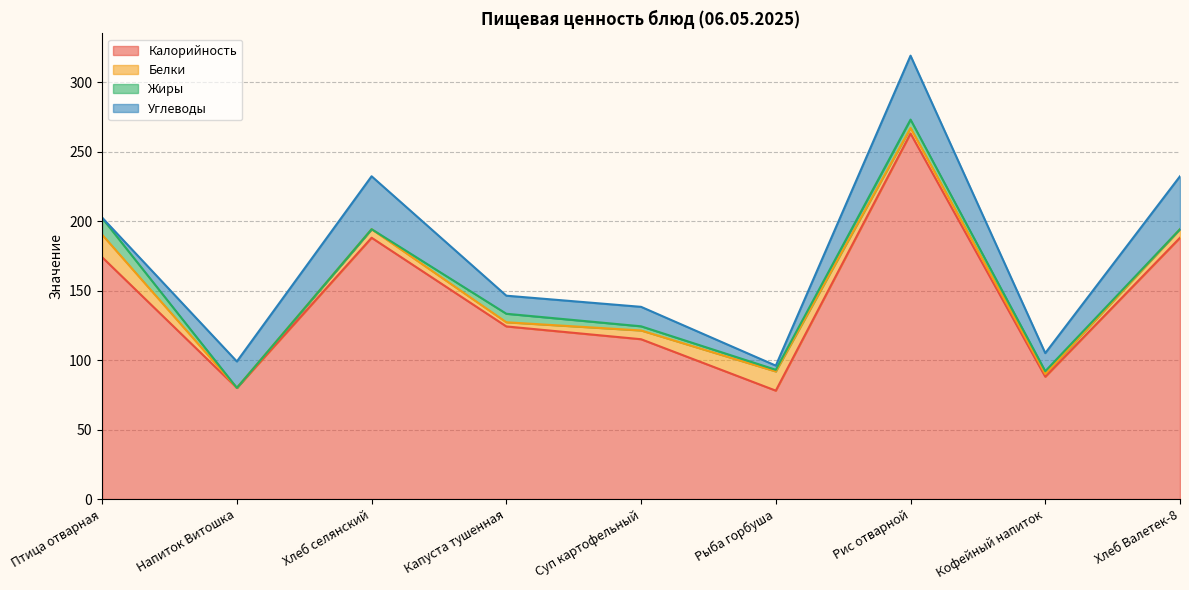

What is the label of the 5th point from the left?

Суп картофельный